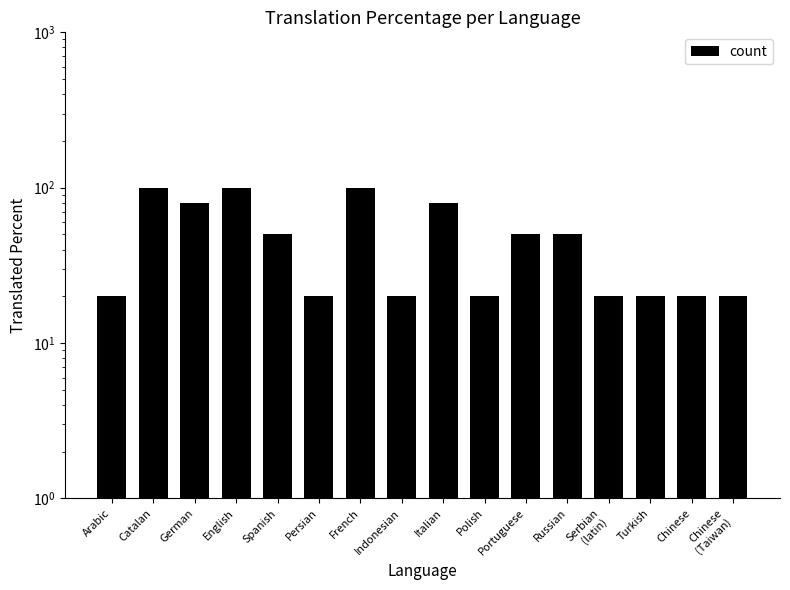

Reading left to right, transcribe all the data shown in this chart.

20	100	80	100	50	20	100	20	80	20	50	50	20	20	20	20